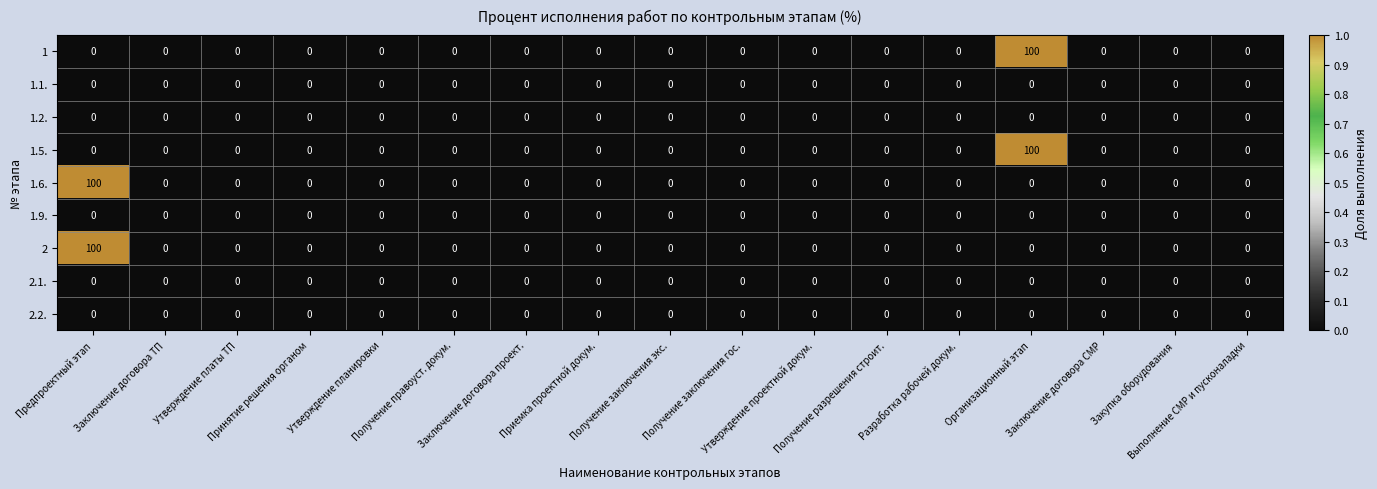

What is the average value of the 2 series?

6